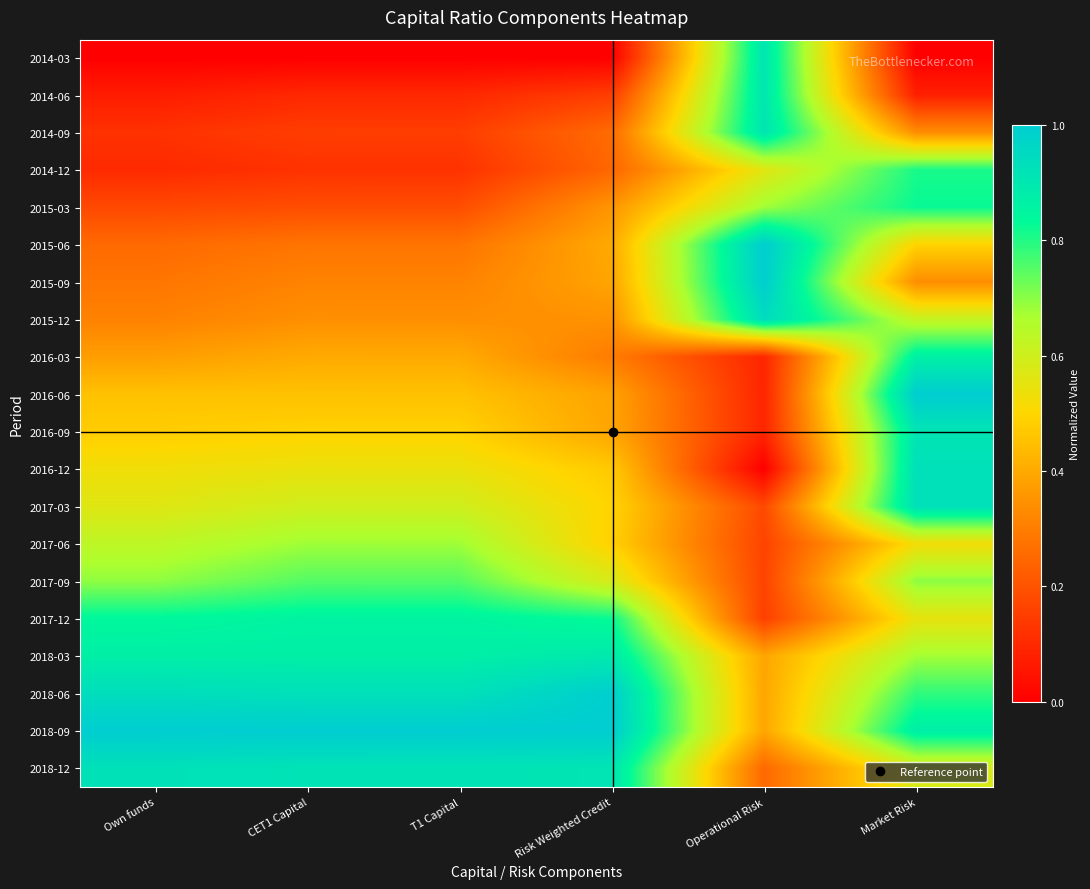

Reading left to right, extract all data points from this chart.

2014-03: Own funds=0.0	CET1 Capital=0.0	T1 Capital=0.0	Risk Weighted Credit=0.0	Operational Risk=0.9	Market Risk=0.0
2014-06: Own funds=0.1	CET1 Capital=0.1	T1 Capital=0.1	Risk Weighted Credit=0.2	Operational Risk=0.9	Market Risk=0.1
2014-09: Own funds=0.1	CET1 Capital=0.1	T1 Capital=0.1	Risk Weighted Credit=0.3	Operational Risk=0.9	Market Risk=0.3
2014-12: Own funds=0.1	CET1 Capital=0.1	T1 Capital=0.1	Risk Weighted Credit=0.2	Operational Risk=0.6	Market Risk=0.8
2015-03: Own funds=0.2	CET1 Capital=0.2	T1 Capital=0.2	Risk Weighted Credit=0.4	Operational Risk=0.7	Market Risk=0.8
2015-06: Own funds=0.3	CET1 Capital=0.3	T1 Capital=0.3	Risk Weighted Credit=0.4	Operational Risk=1.0	Market Risk=0.5
2015-09: Own funds=0.3	CET1 Capital=0.3	T1 Capital=0.3	Risk Weighted Credit=0.4	Operational Risk=1.0	Market Risk=0.3
2015-12: Own funds=0.3	CET1 Capital=0.3	T1 Capital=0.3	Risk Weighted Credit=0.3	Operational Risk=0.9	Market Risk=0.6
2016-03: Own funds=0.4	CET1 Capital=0.4	T1 Capital=0.4	Risk Weighted Credit=0.3	Operational Risk=0.1	Market Risk=0.9
2016-06: Own funds=0.5	CET1 Capital=0.5	T1 Capital=0.5	Risk Weighted Credit=0.4	Operational Risk=0.1	Market Risk=1.0
2016-09: Own funds=0.5	CET1 Capital=0.5	T1 Capital=0.5	Risk Weighted Credit=0.4	Operational Risk=0.1	Market Risk=0.9
2016-12: Own funds=0.5	CET1 Capital=0.5	T1 Capital=0.5	Risk Weighted Credit=0.5	Operational Risk=0.0	Market Risk=0.9
2017-03: Own funds=0.6	CET1 Capital=0.6	T1 Capital=0.6	Risk Weighted Credit=0.5	Operational Risk=0.2	Market Risk=0.9
2017-06: Own funds=0.6	CET1 Capital=0.7	T1 Capital=0.7	Risk Weighted Credit=0.5	Operational Risk=0.2	Market Risk=0.5
2017-09: Own funds=0.7	CET1 Capital=0.8	T1 Capital=0.8	Risk Weighted Credit=0.6	Operational Risk=0.2	Market Risk=0.7
2017-12: Own funds=0.8	CET1 Capital=0.9	T1 Capital=0.9	Risk Weighted Credit=0.8	Operational Risk=0.2	Market Risk=0.5
2018-03: Own funds=0.9	CET1 Capital=0.9	T1 Capital=0.9	Risk Weighted Credit=0.9	Operational Risk=0.4	Market Risk=0.7
2018-06: Own funds=0.9	CET1 Capital=0.9	T1 Capital=0.9	Risk Weighted Credit=1.0	Operational Risk=0.4	Market Risk=0.8
2018-09: Own funds=1.0	CET1 Capital=1.0	T1 Capital=1.0	Risk Weighted Credit=1.0	Operational Risk=0.4	Market Risk=0.9
2018-12: Own funds=0.9	CET1 Capital=0.9	T1 Capital=0.9	Risk Weighted Credit=0.9	Operational Risk=0.3	Market Risk=0.6